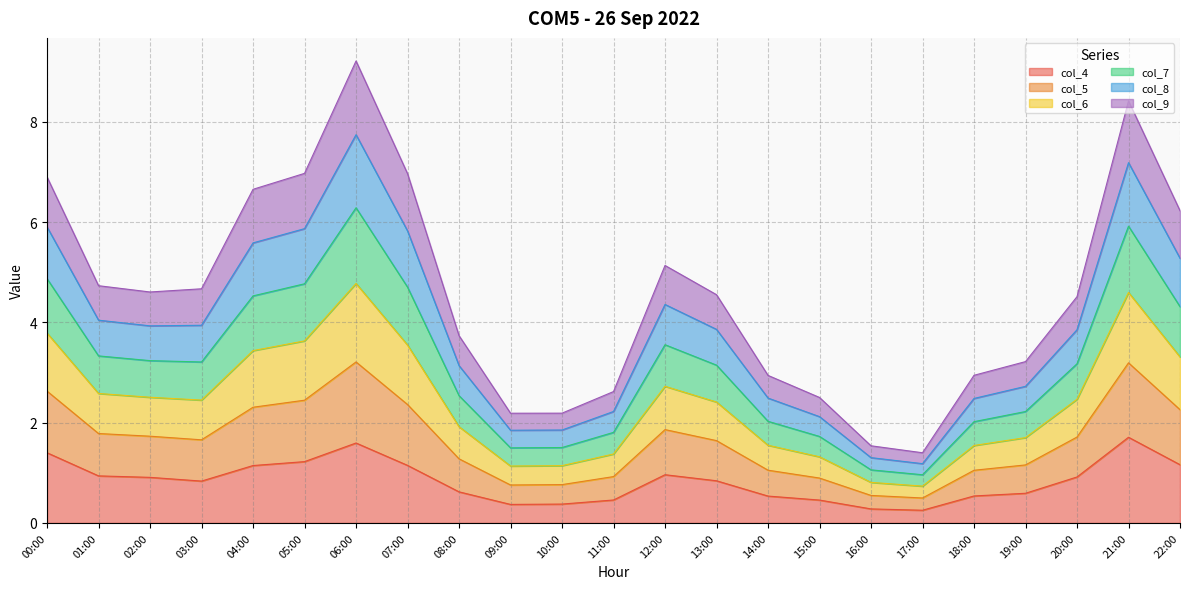

What is the total value across all series at 11:00?

2.6